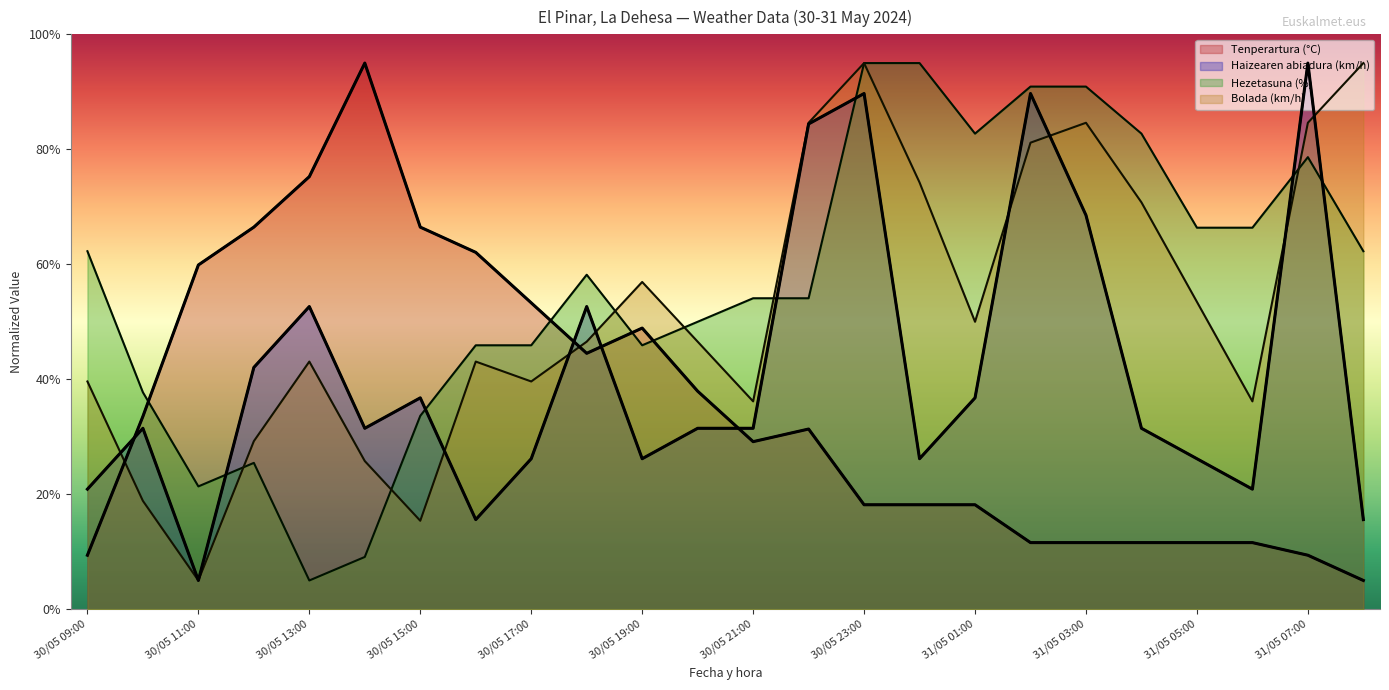

Which series has the largest range (max minus min)?

Tenperartura (°C)